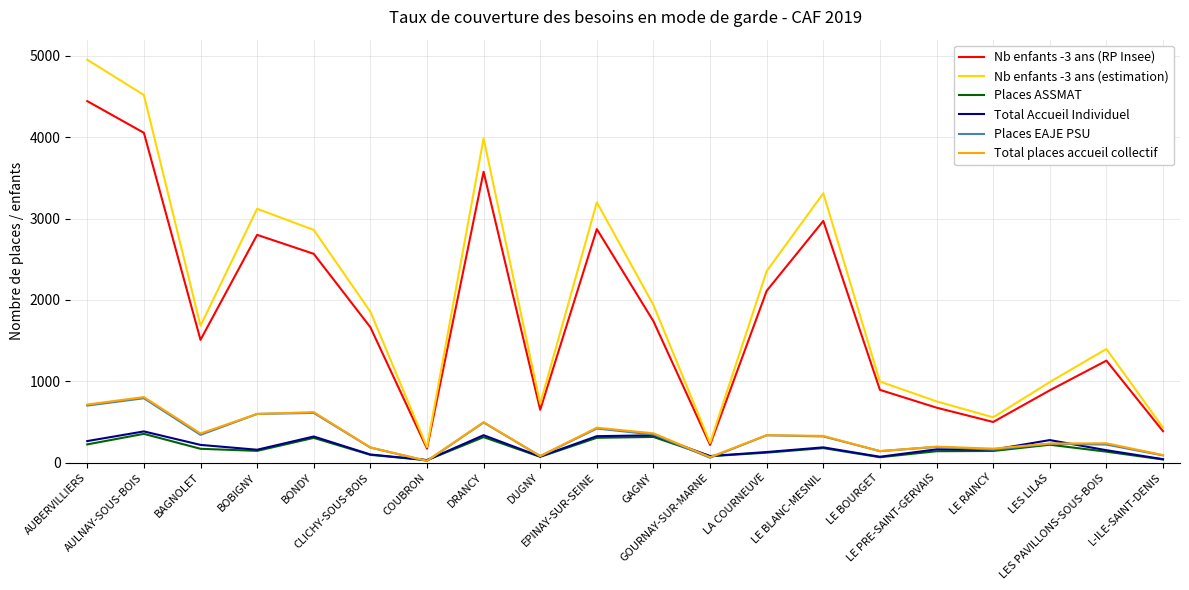

Which category has the highest value in the Nb enfants -3 ans (RP Insee) series?

AUBERVILLIERS